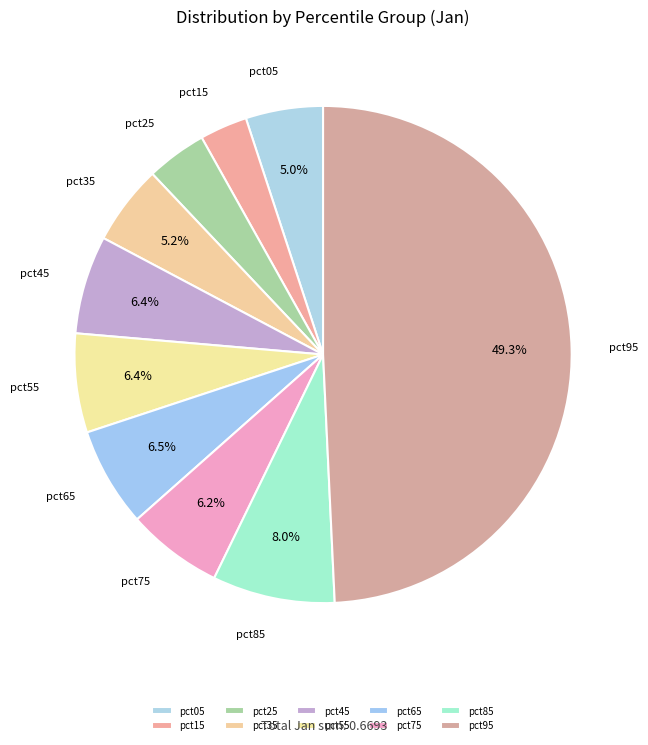

What is the total percentage of pct75 and pct85?

14.2%